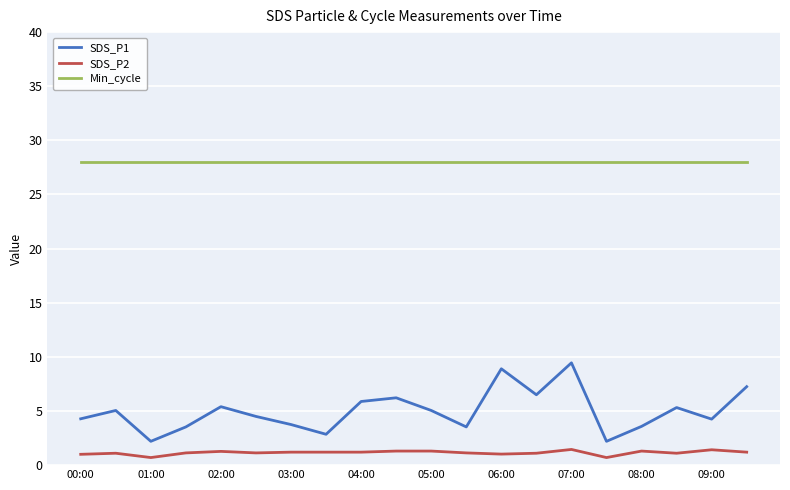

True or false: Min_cycle and SDS_P2 intersect in this chart.

False